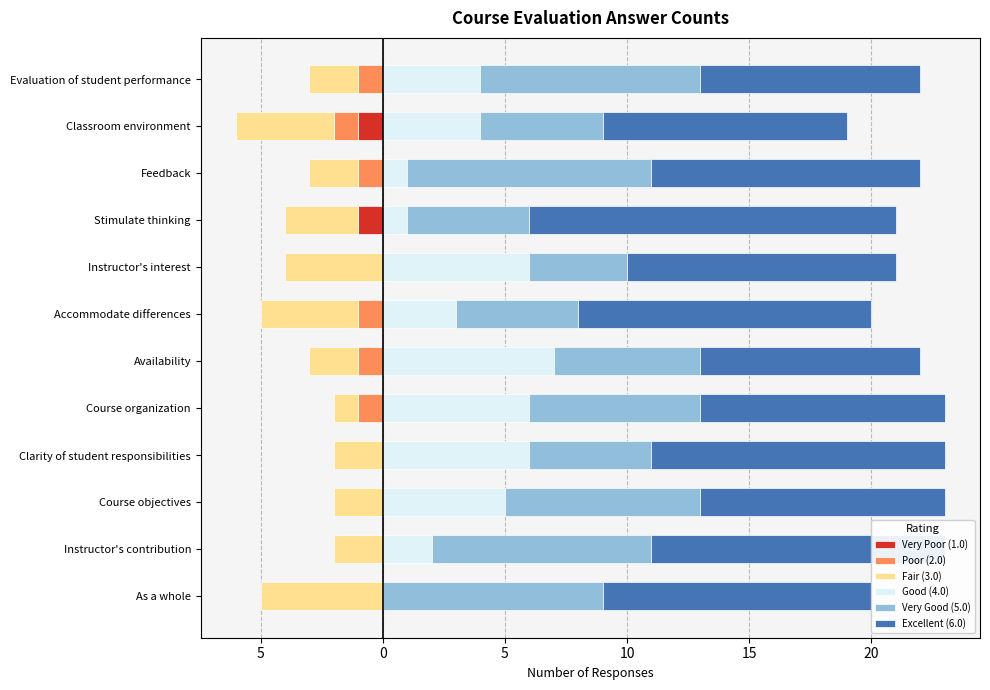

How many bars are there in each group?

6